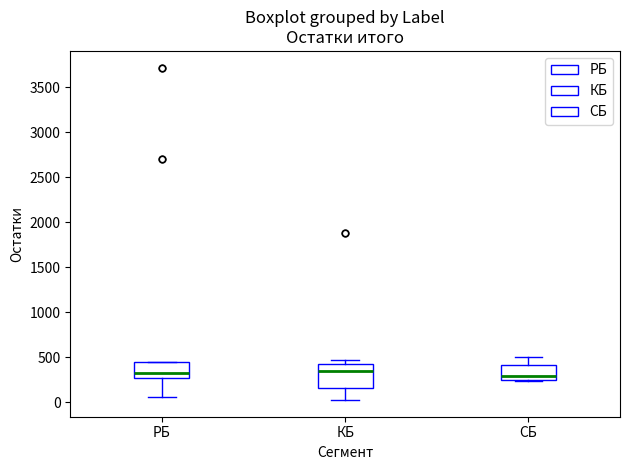

Reading left to right, read every box against the y-axis: the position of its median line, the range the box covers, and the ends of its whiskers. The values are not printed on the chart, so give them approximately, as read against the axis.

РБ: median 300, box 250 to 450, whiskers 50 to 450
КБ: median 350, box 150 to 400, whiskers 0 to 450
СБ: median 300, box 250 to 400, whiskers 250 to 500